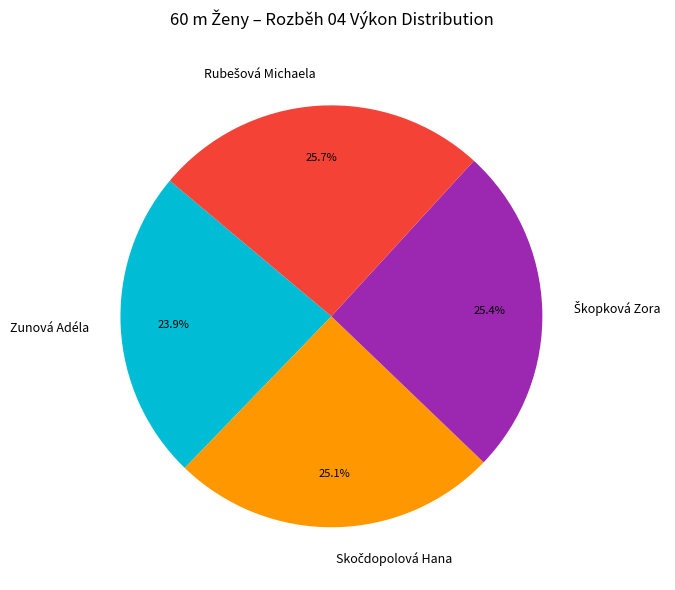

To the nearest percent, what is the average slice percentage?

25%